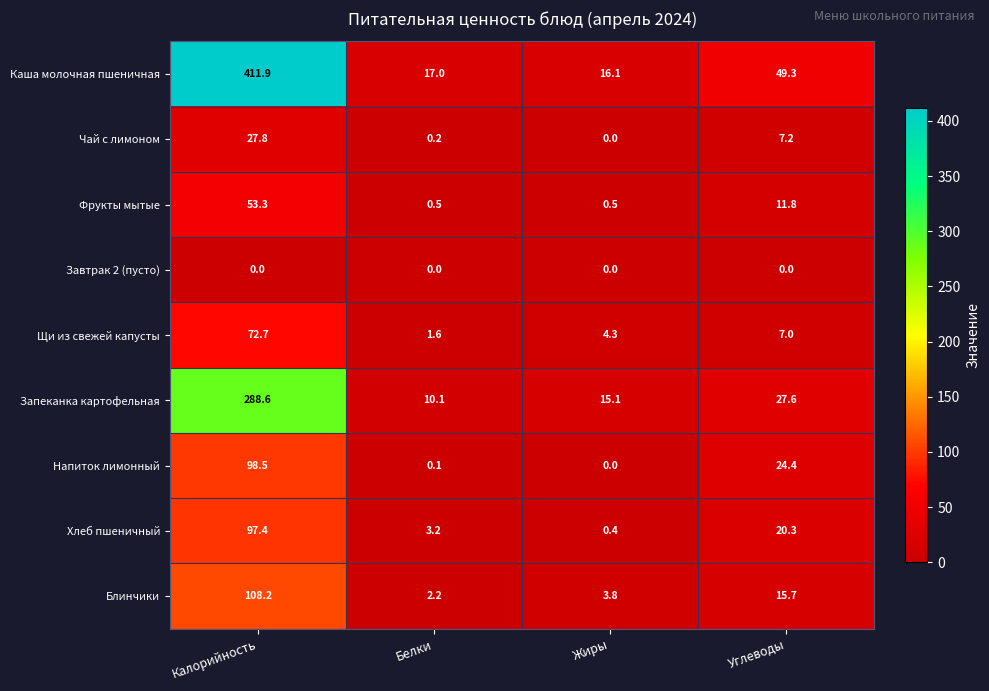

What is the difference between the maximum and minimum values in the Чай с лимоном series?

27.8